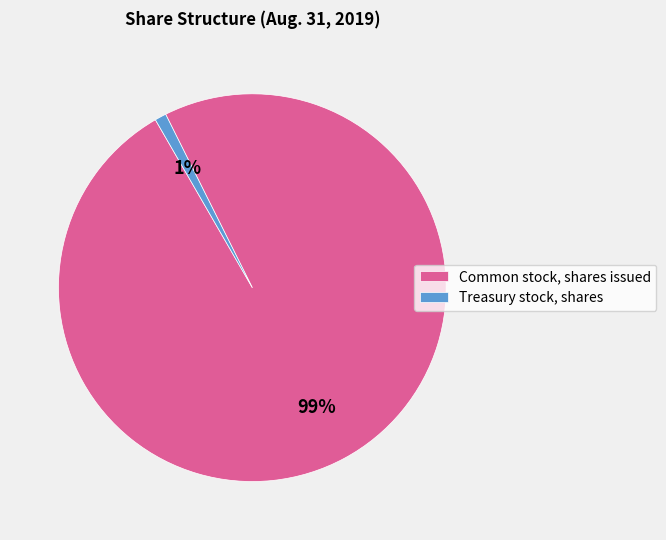

What is the smallest slice in the pie chart?

Treasury stock, shares